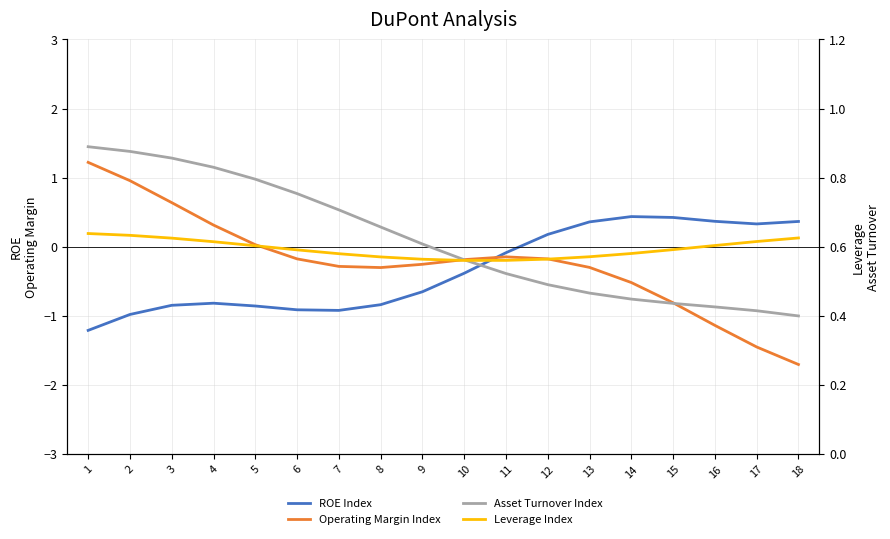

What is the average value of the Leverage Index series?

0.6